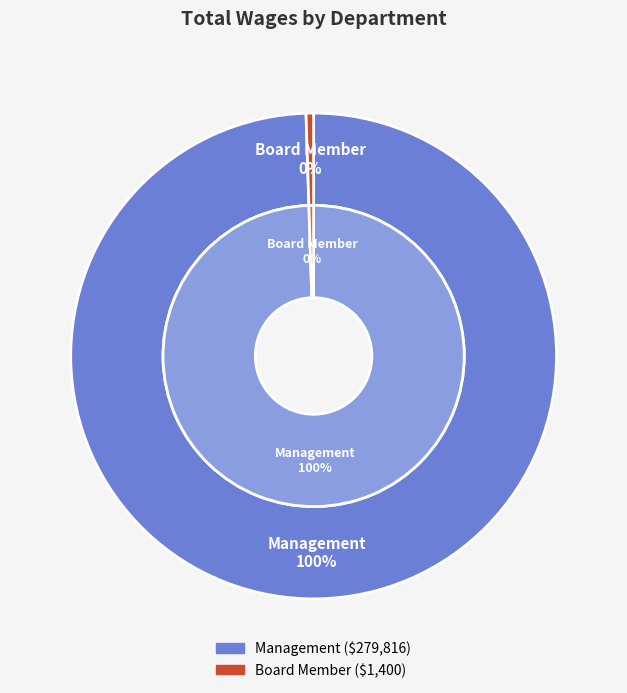

To the nearest percent, what is the difference between the Management and Board Member slice percentages?

99%